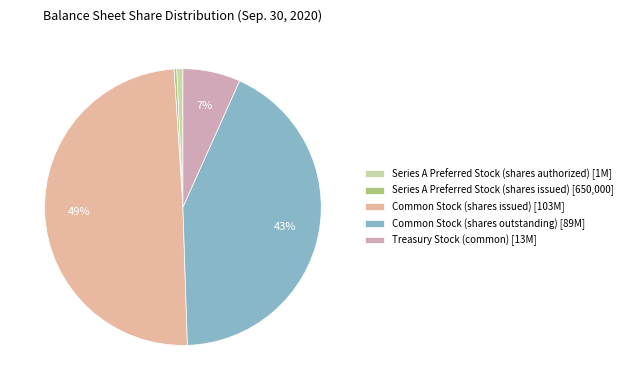

How many segments does this pie chart have?

5